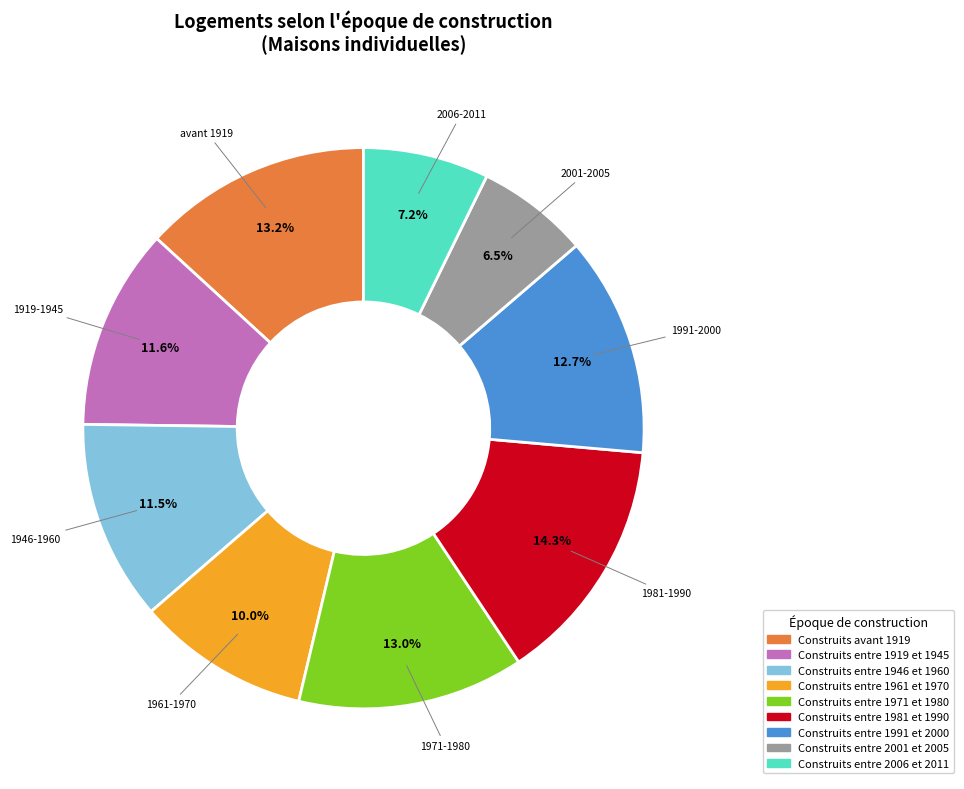

To the nearest percent, what percentage of the pie is Construits entre 1991 et 2000?

13%